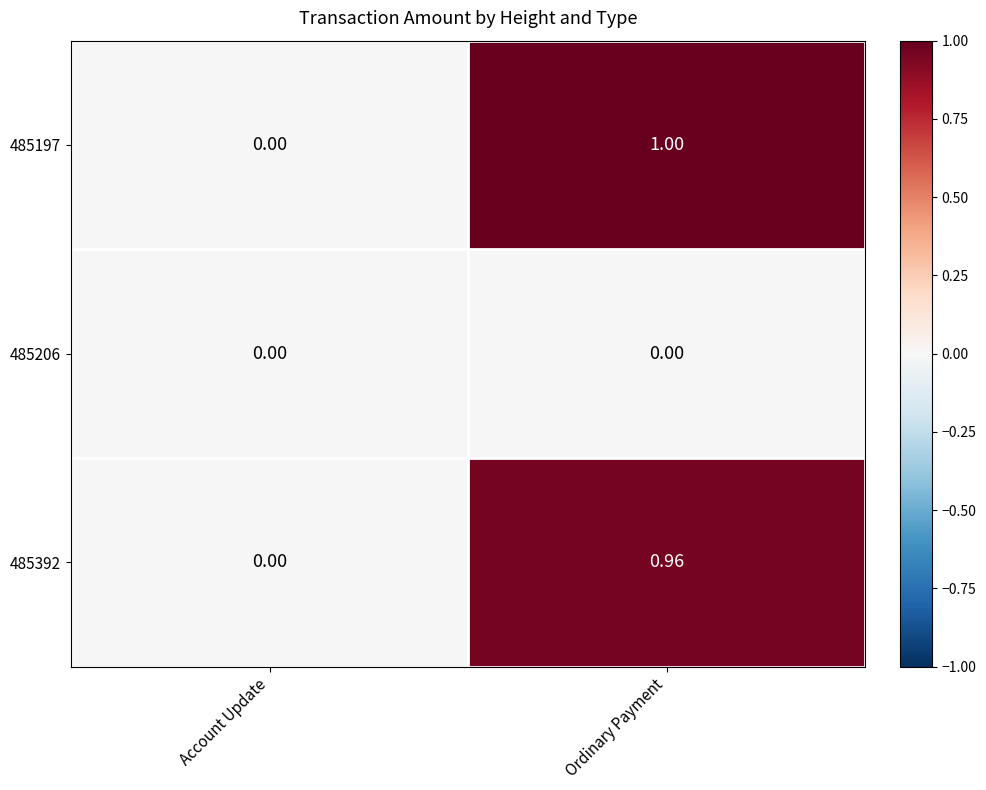

Which category has the highest value across all series?

Ordinary Payment